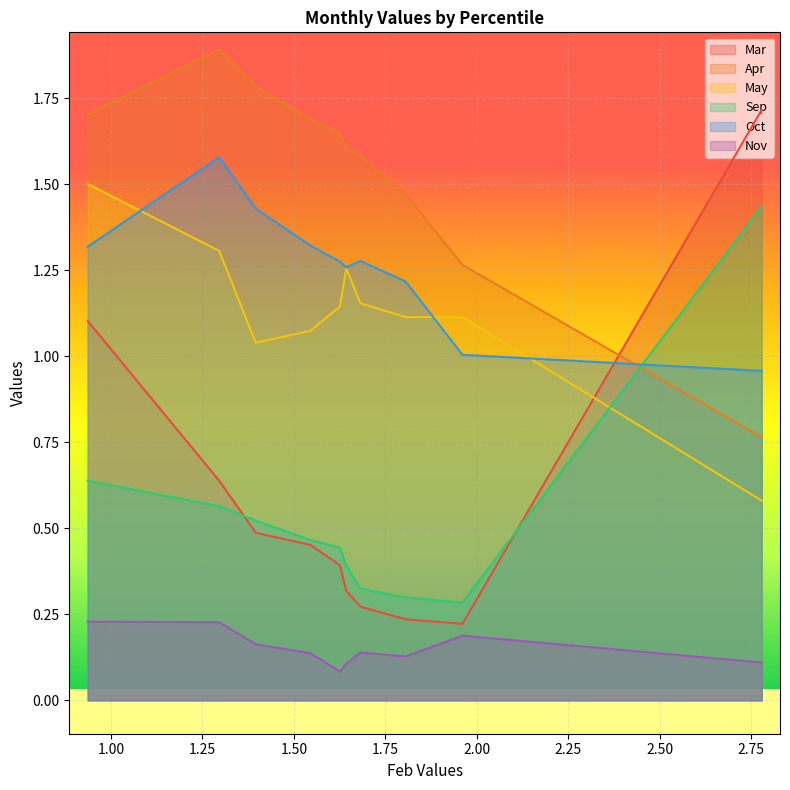

What is the smallest value displayed?

0.1